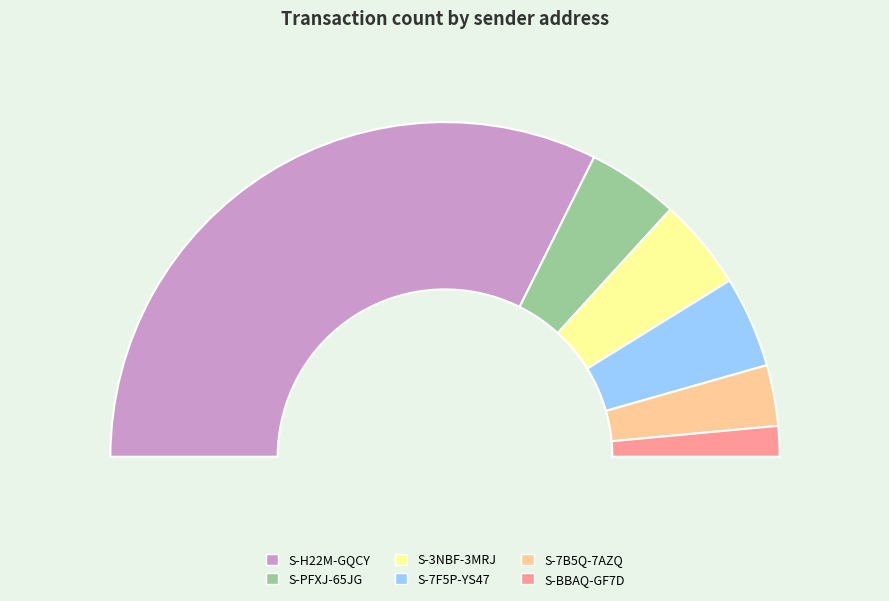

How many slices are in this pie chart?

6